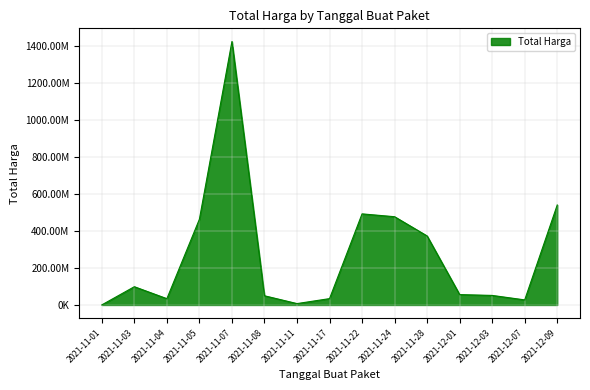

Where is the data nearest to the value 713100750?

2021-12-09